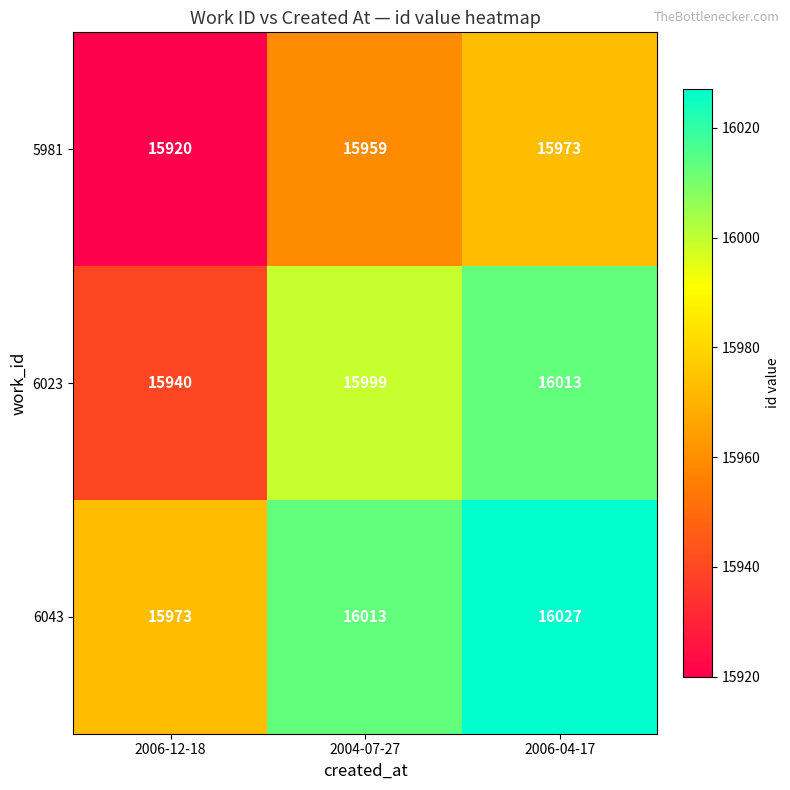

At how many categories does at least one series exceed 15981?

2